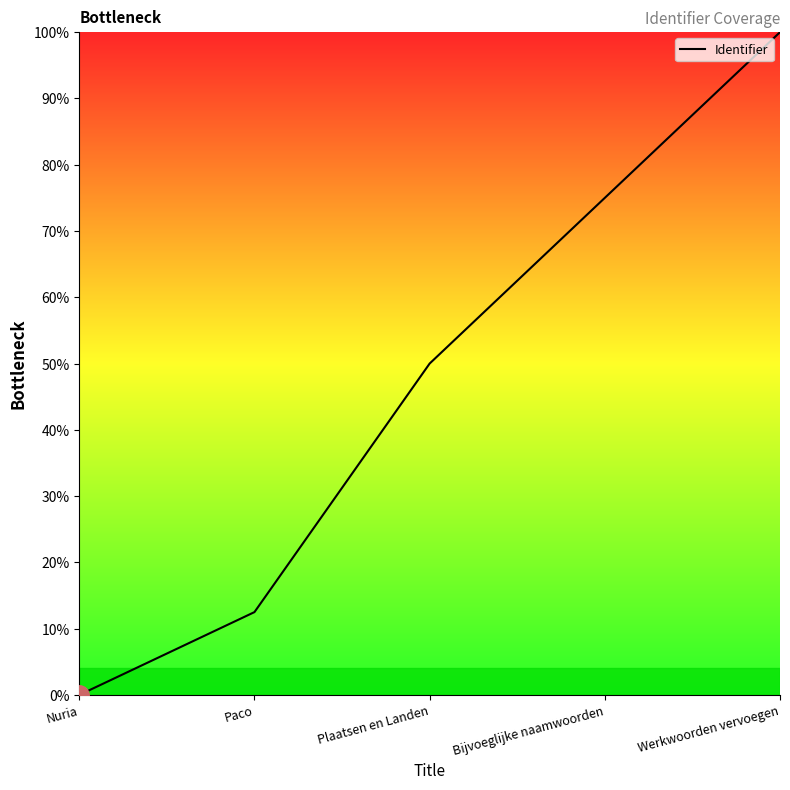

What is the difference between the maximum and second lowest values?

87.5